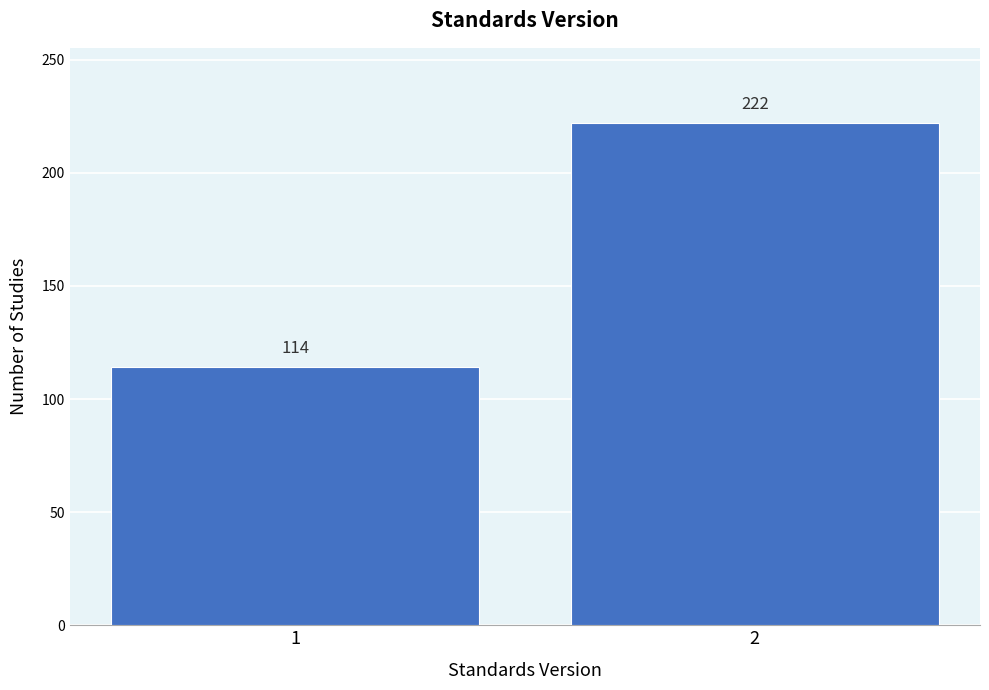

Reading left to right, list all the values displayed in this chart.

114	222